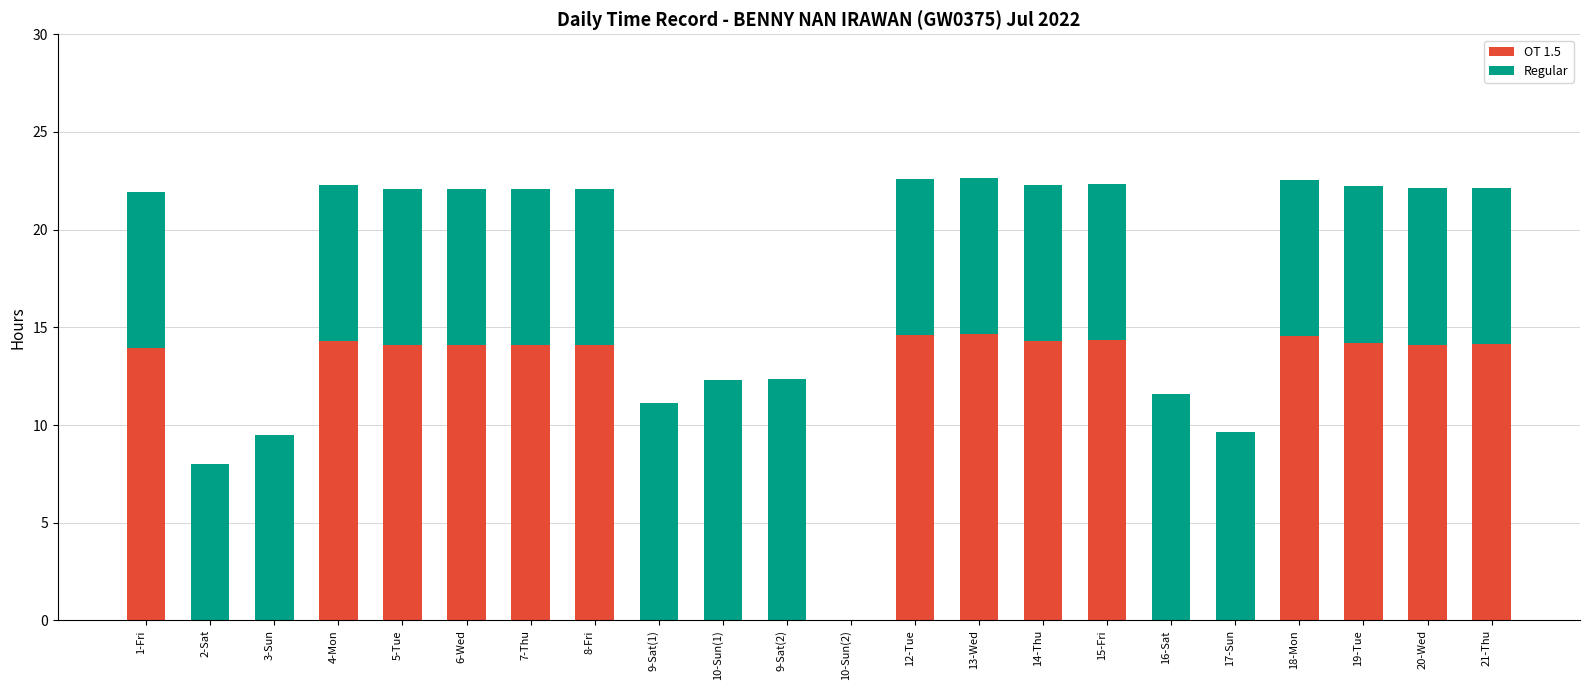

Are the bars horizontal?

No